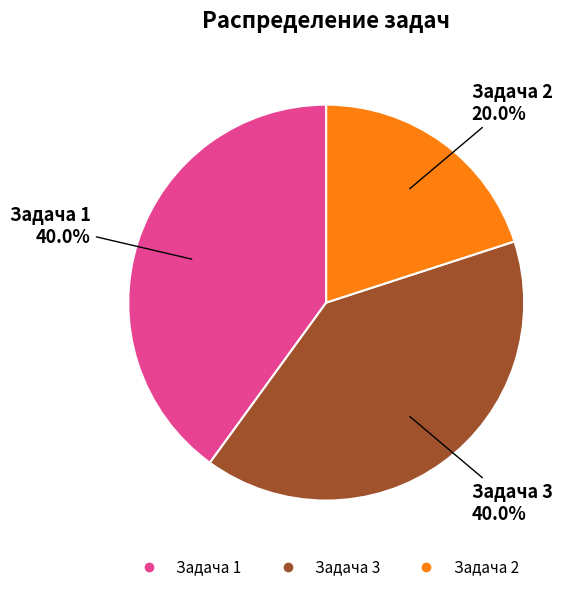

To the nearest percent, what portion does Задача 2 represent?

20%